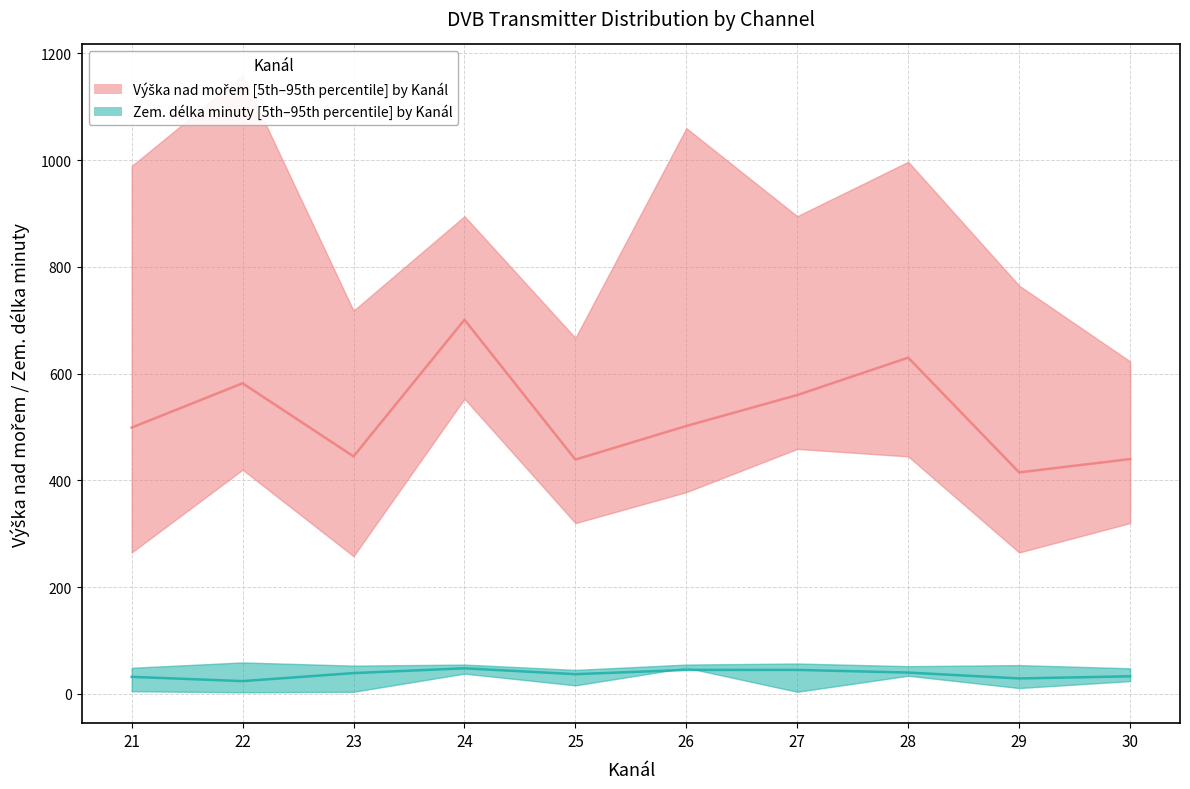

Reading left to right, list all the values displayed in this chart.

Vyska_lower: 265	420	258	553	320	378	459	445	265	320
Vyska_upper: 989	1159	718	895	667	1060	895	997	765	623
Vyska_median: 499	582	445	701	439	502	560	630	415	440
Zem_delka_lower: 5	3	4	38	16	49	4	34	11	24
Zem_delka_upper: 49	59	53	55	45	55	57	52	54	48
Zem_delka_median: 32	24	39	48	37	45	45	40	29	33